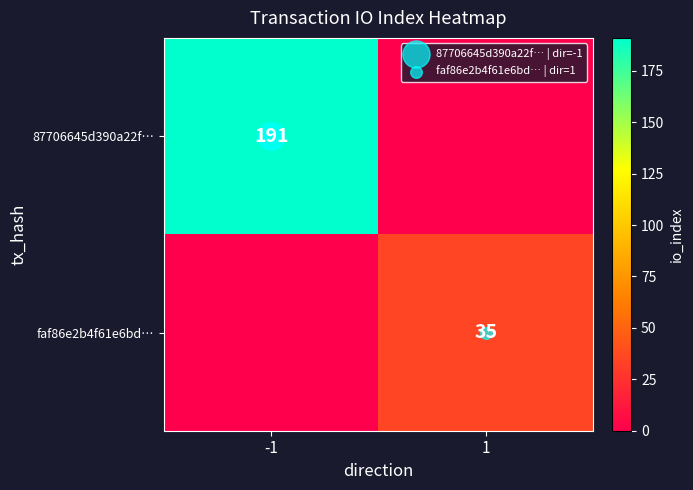

Which category has the highest value across all series?

-1